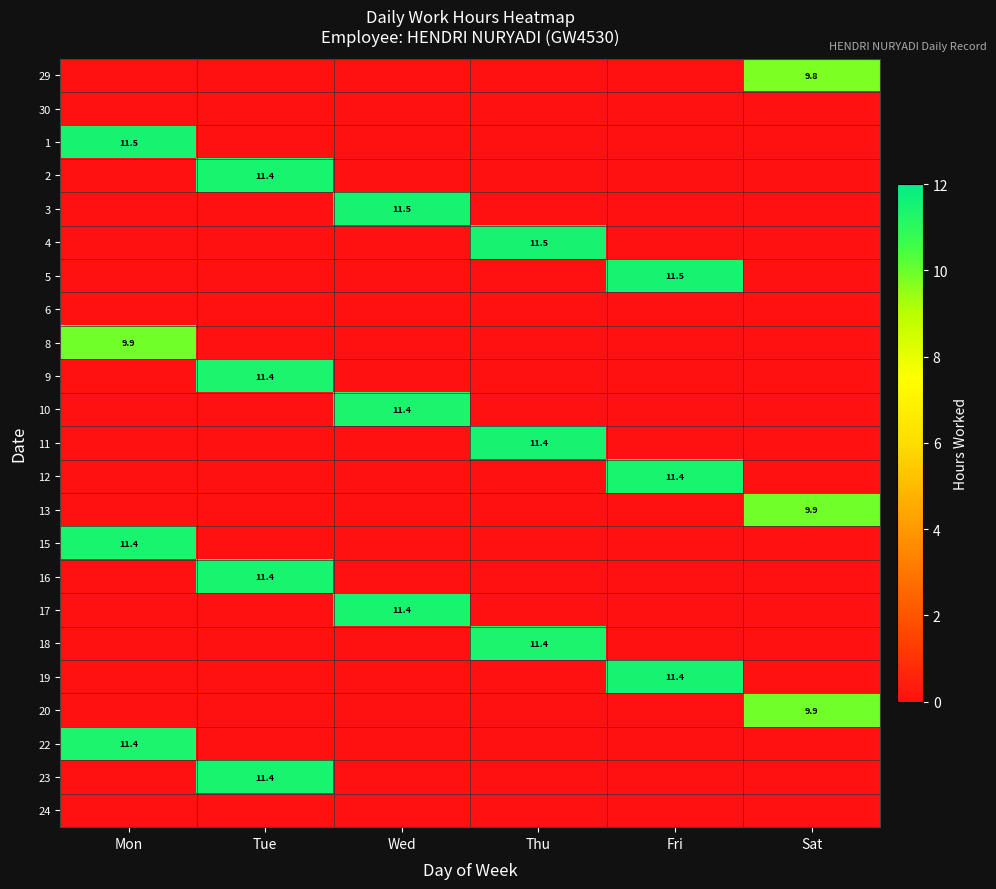

The 17 series shows 11.4 at Wed. True or false?

True